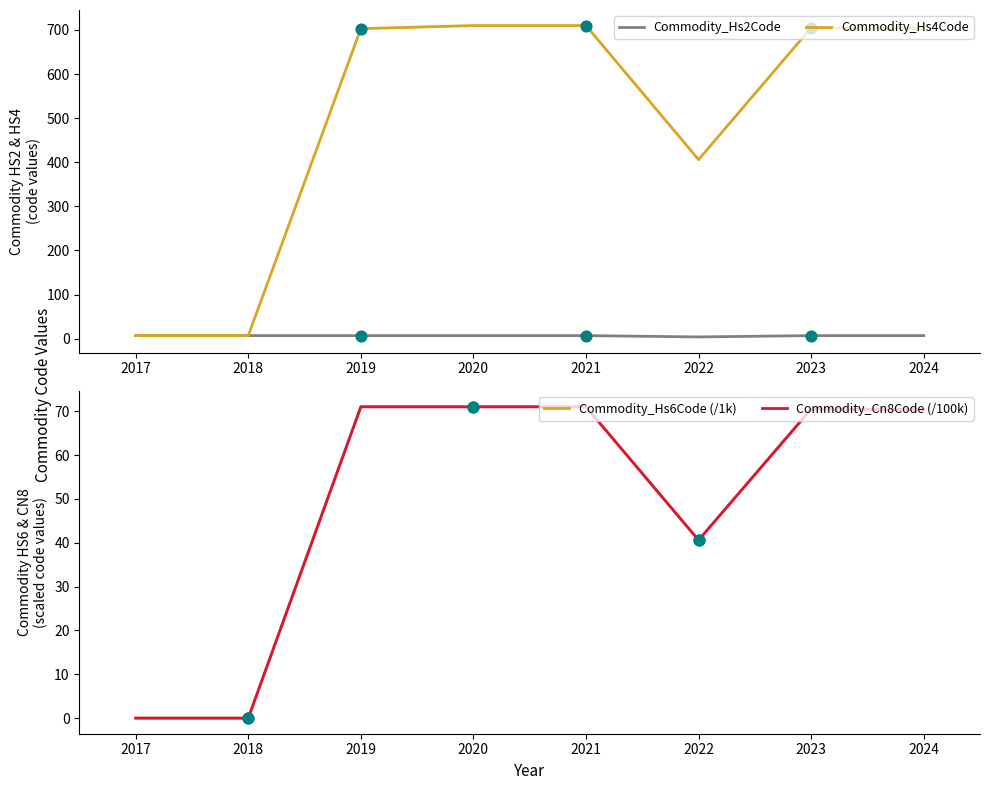

What are all the series names shown in the legend?

Commodity_Hs2Code, Commodity_Hs4Code, Commodity_Hs6Code (/1k), Commodity_Cn8Code (/100k)